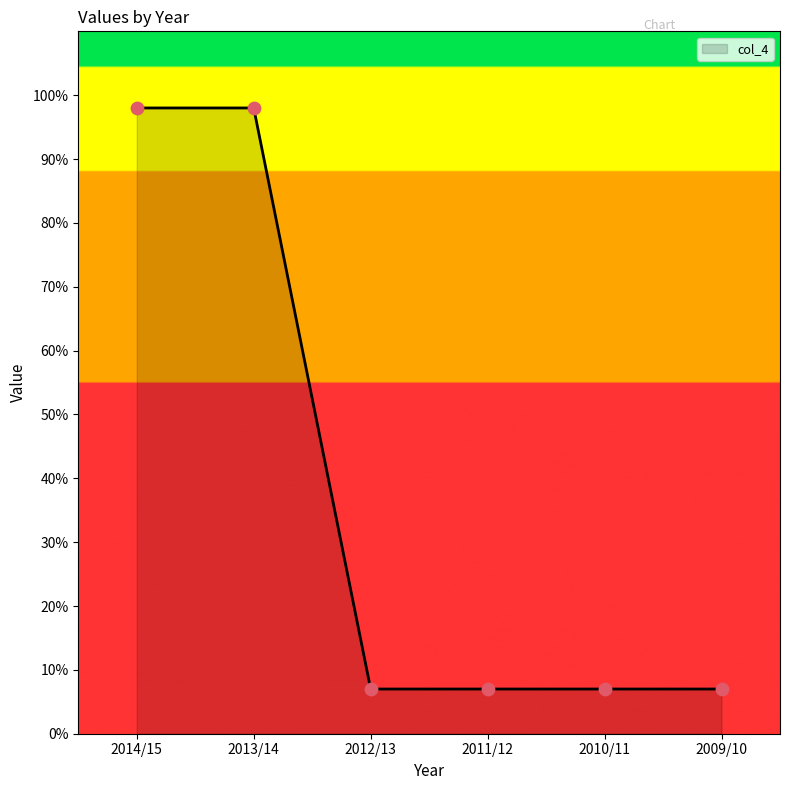

What is the ratio of the value at 2012/13 to the value at 2009/10?

1.0